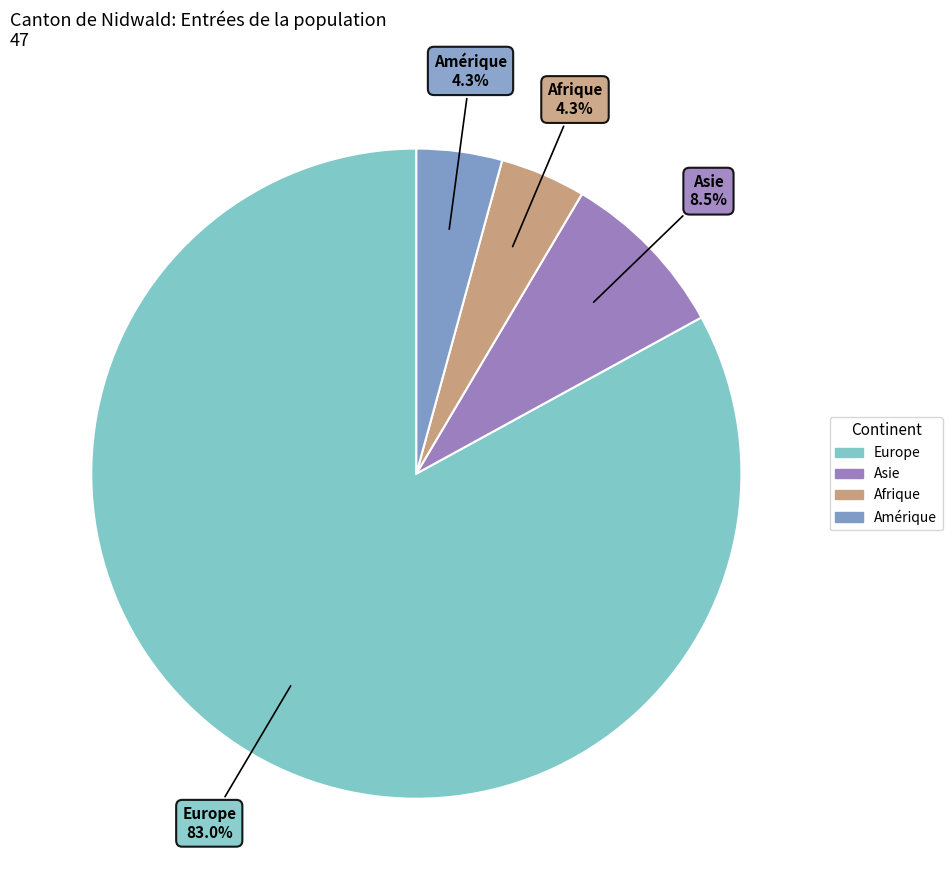

Is there any slice that represents more than half of the pie?

Yes